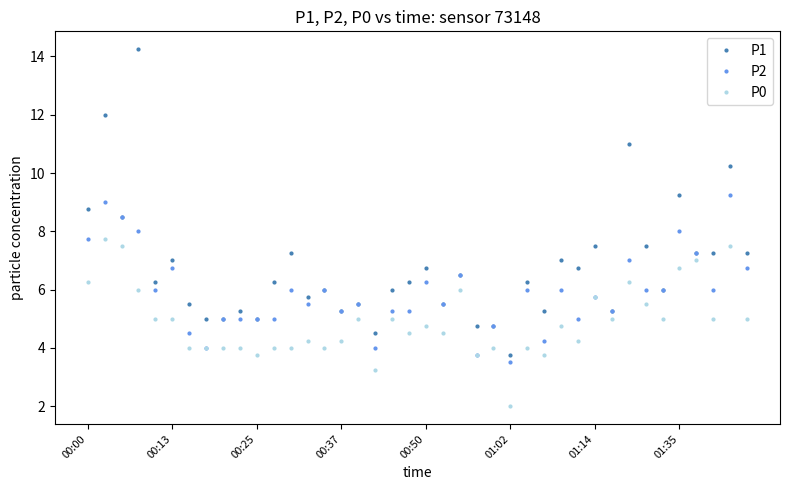

Rank the series by their maximum value, from highest to lowest.

P1, P2, P0